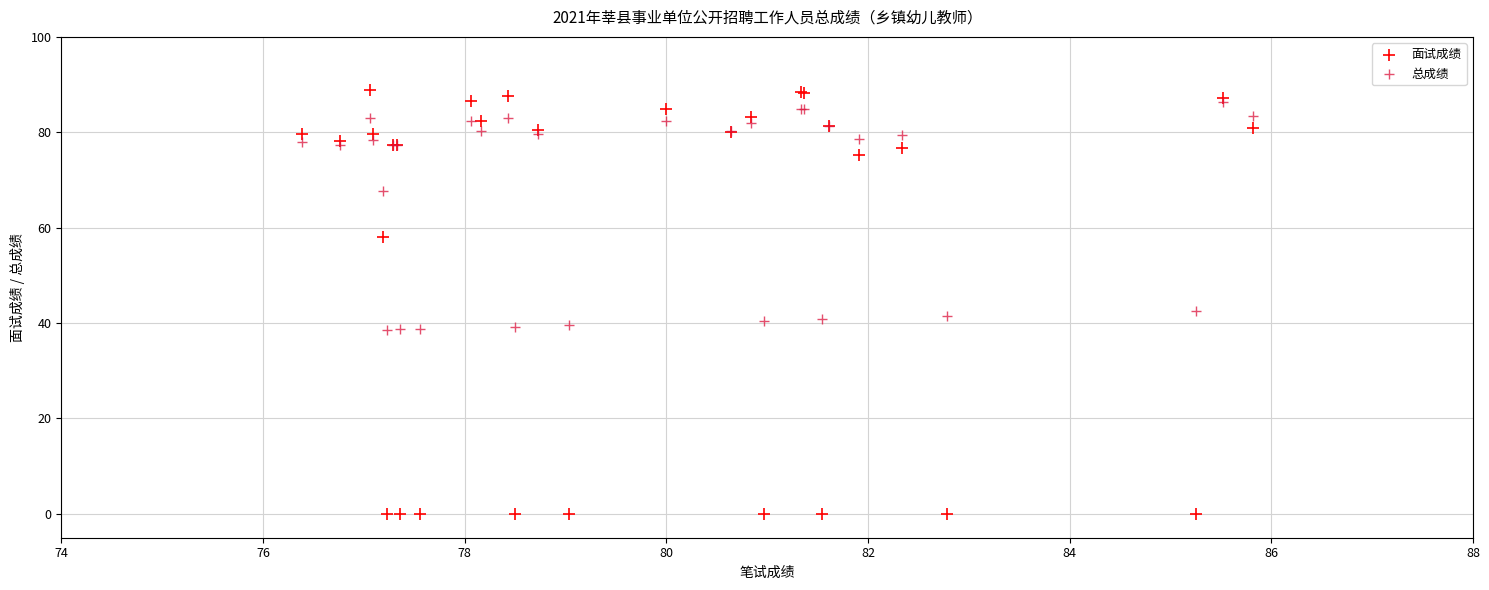

Across all series, what Y value is closest to 44?

42.6